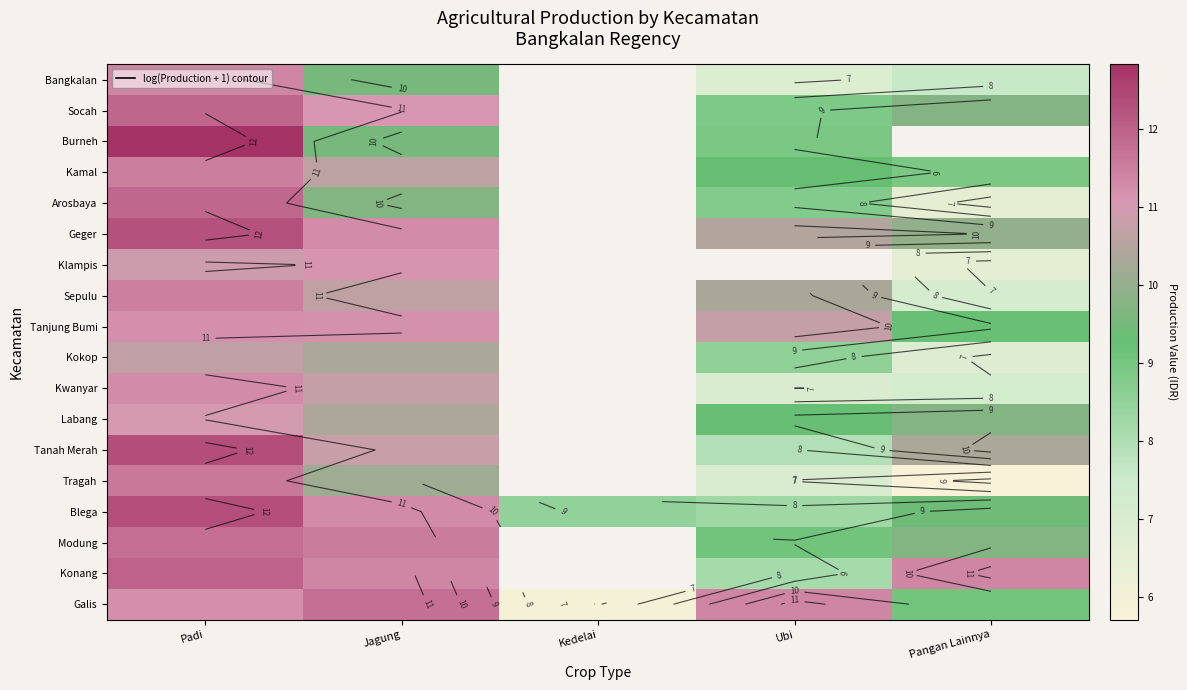

At which category is the sum across all series the highest?

Padi